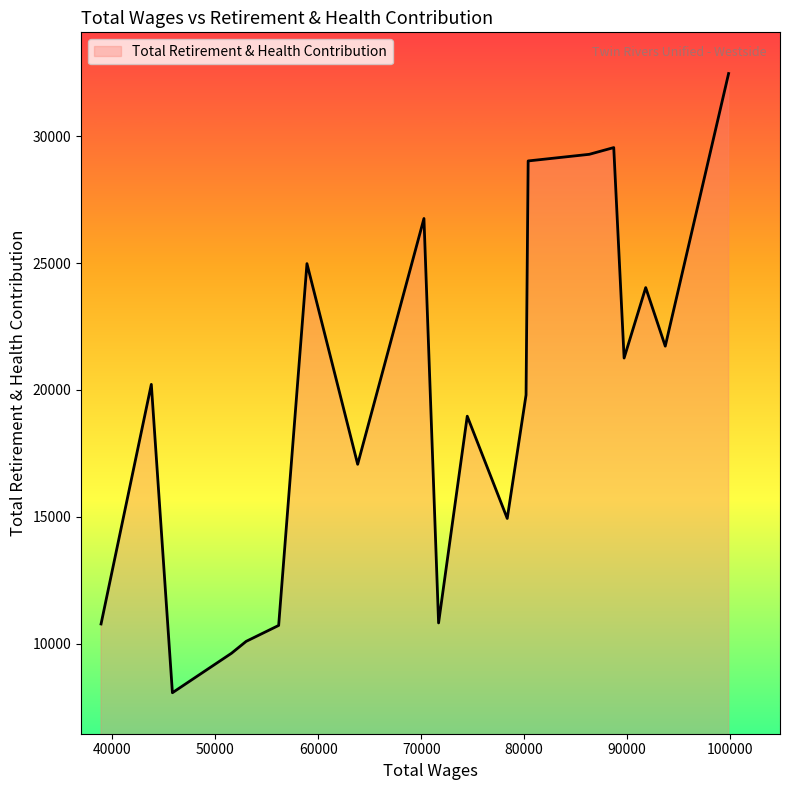

Does the chart have visible grid lines?

No